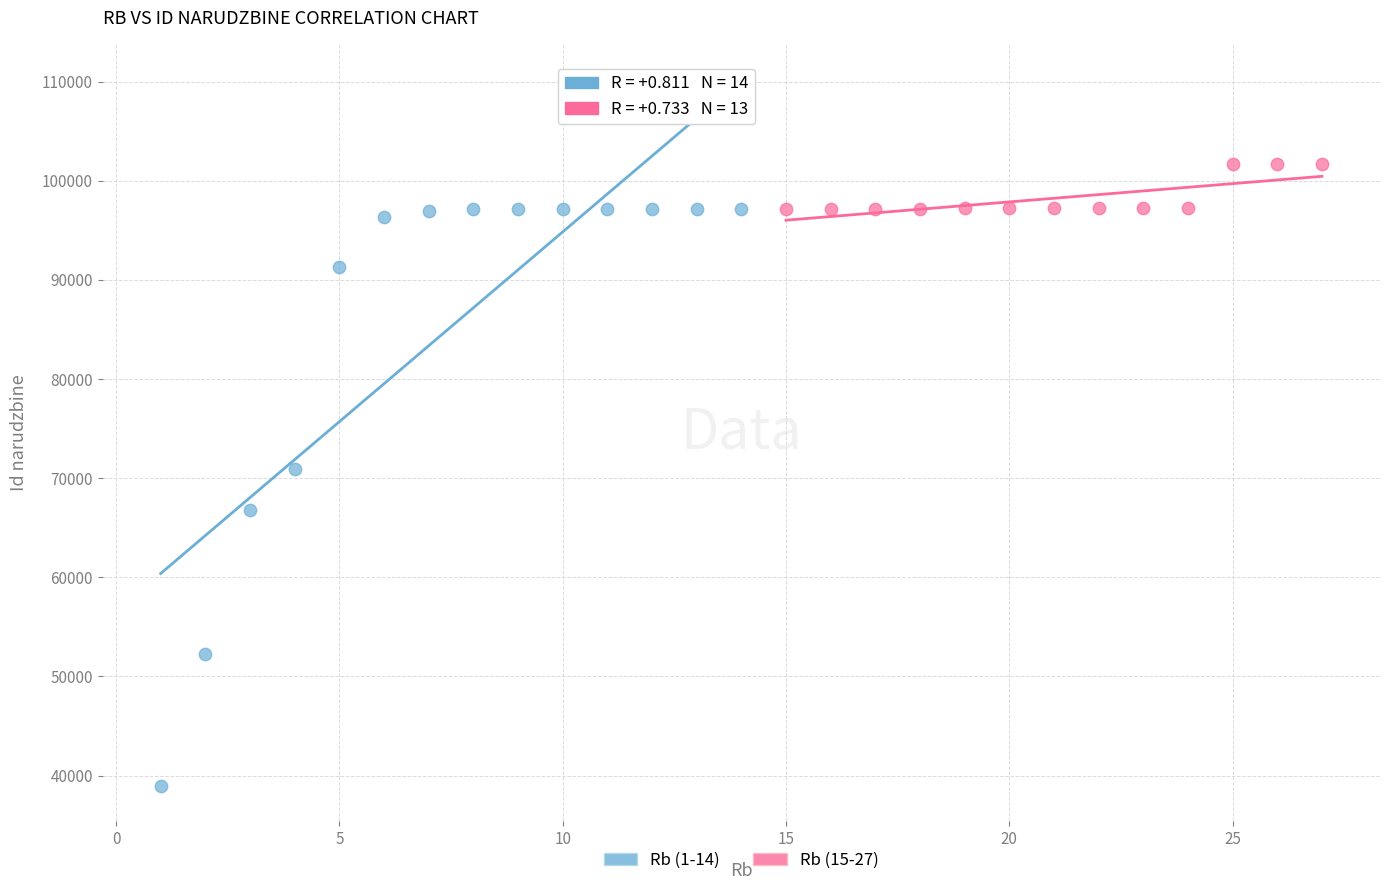

Which series has the largest Y range (max minus min)?

Rb (1-14)